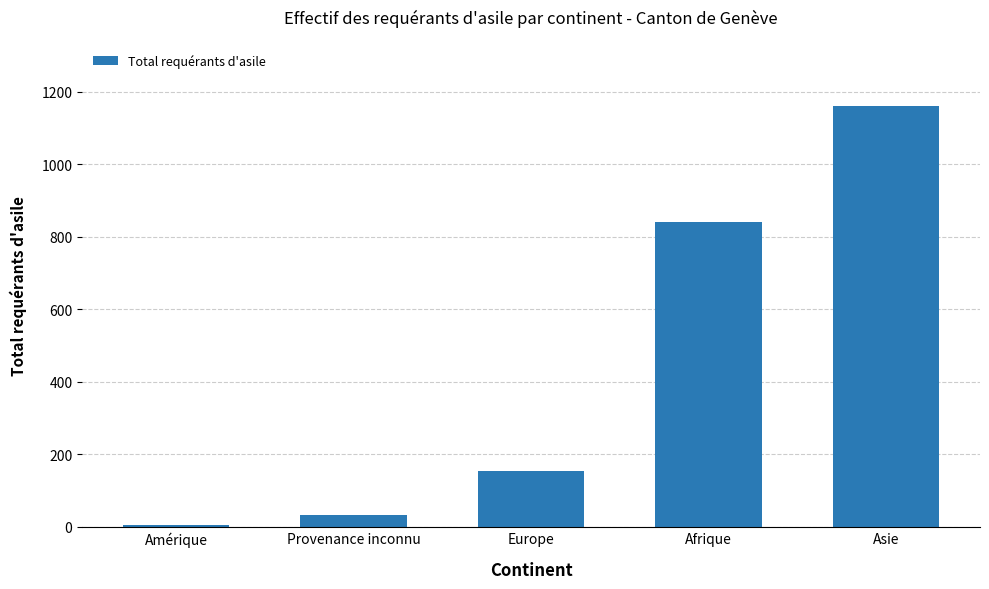

What is the smallest value displayed?

5